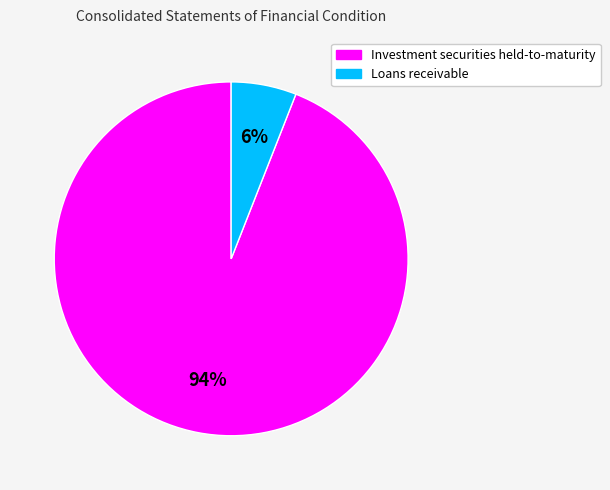

The Loans receivable slice represents 6% of the pie. True or false?

True